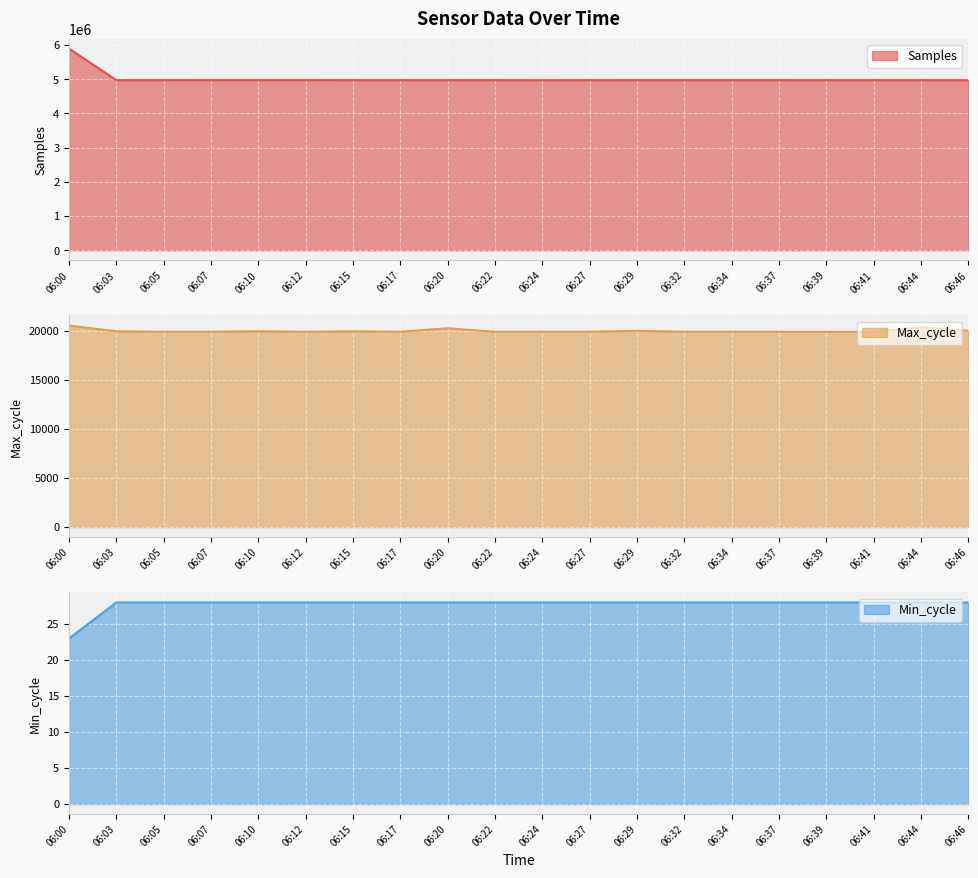

What is the average value of the Min_cycle series?

28